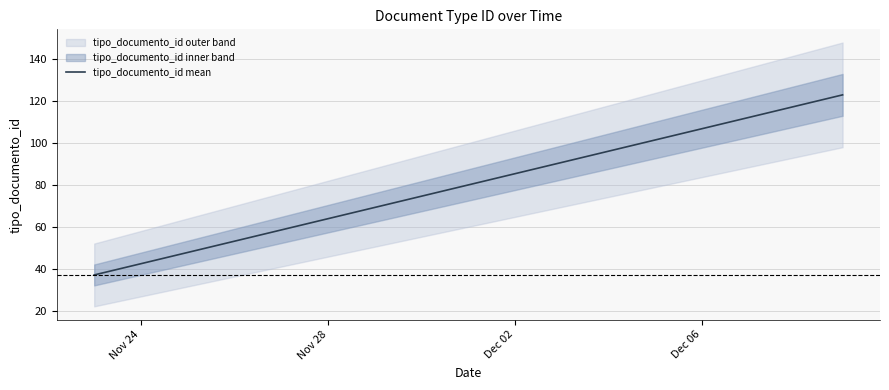

What is the maximum value for tipo_documento_id mean?

123.0